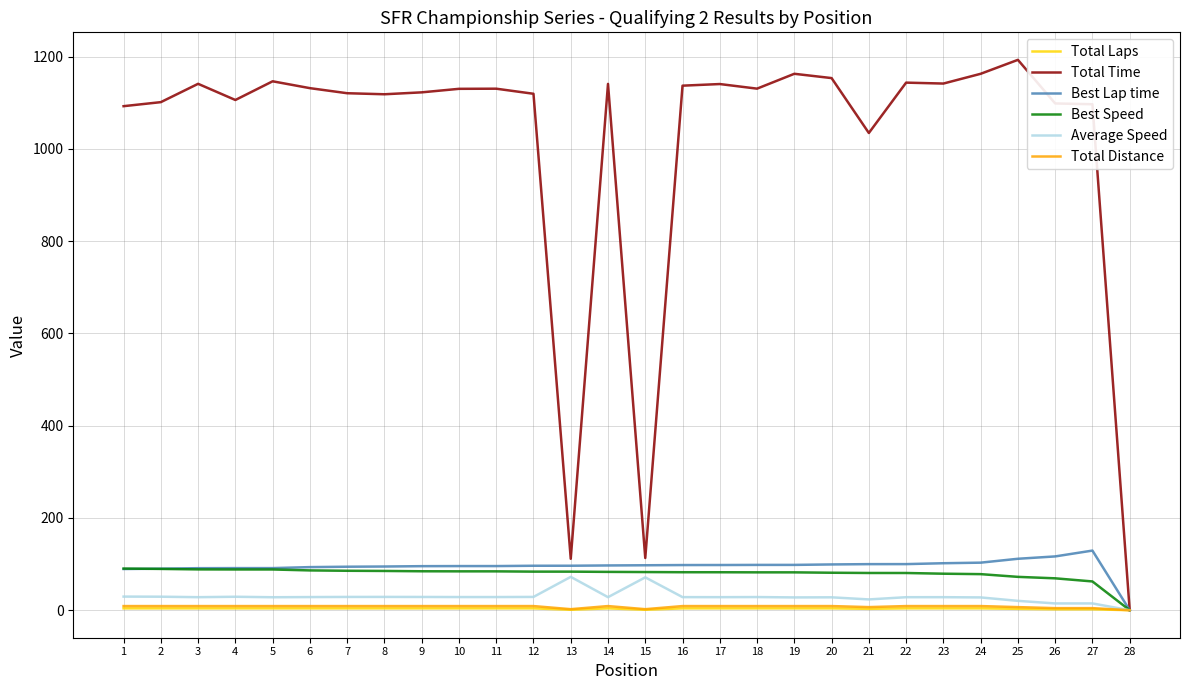

What is the sum of all Total Laps values?

96.0